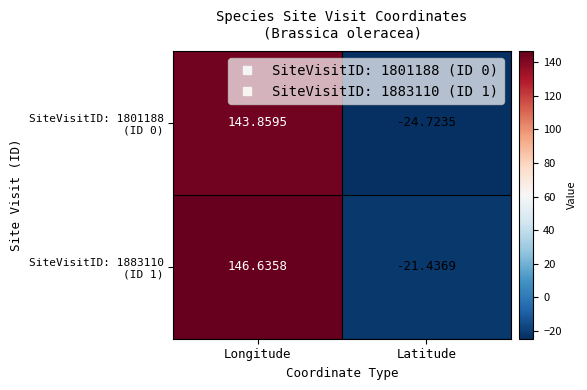

At which category does the chart reach its peak across all series?

Longitude